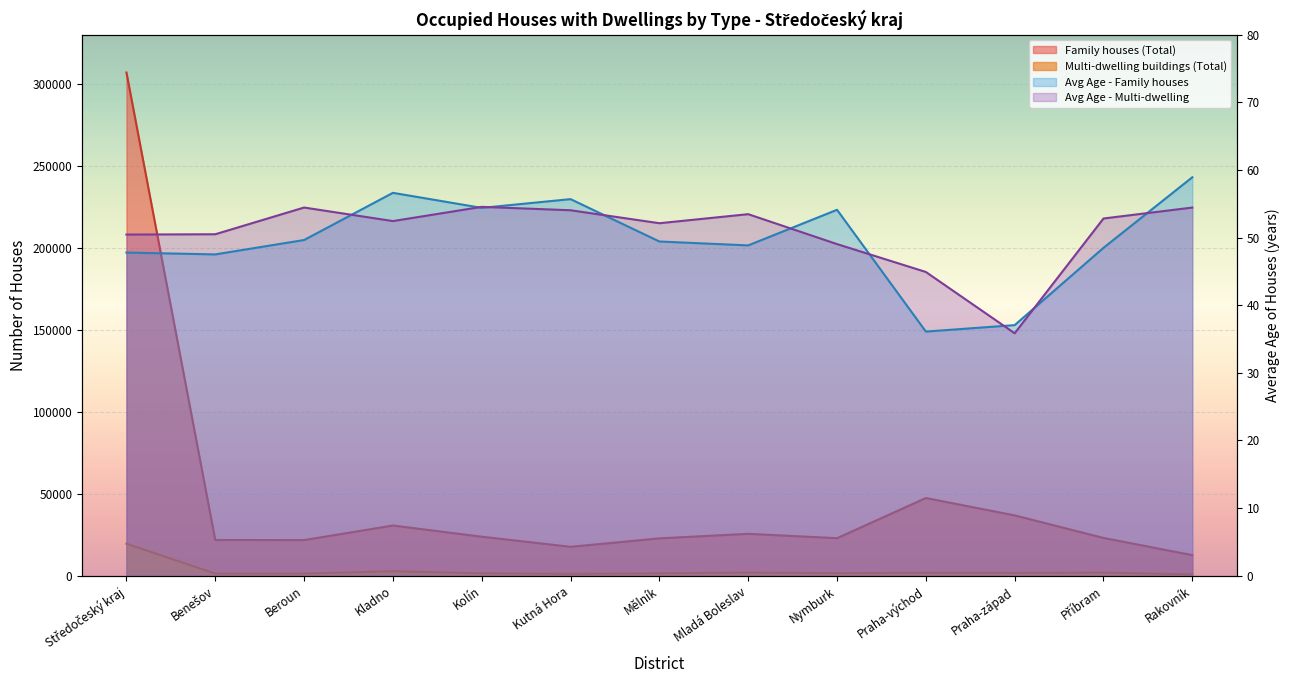

At which label is Avg Age - Family houses closest to 47?

Benešov